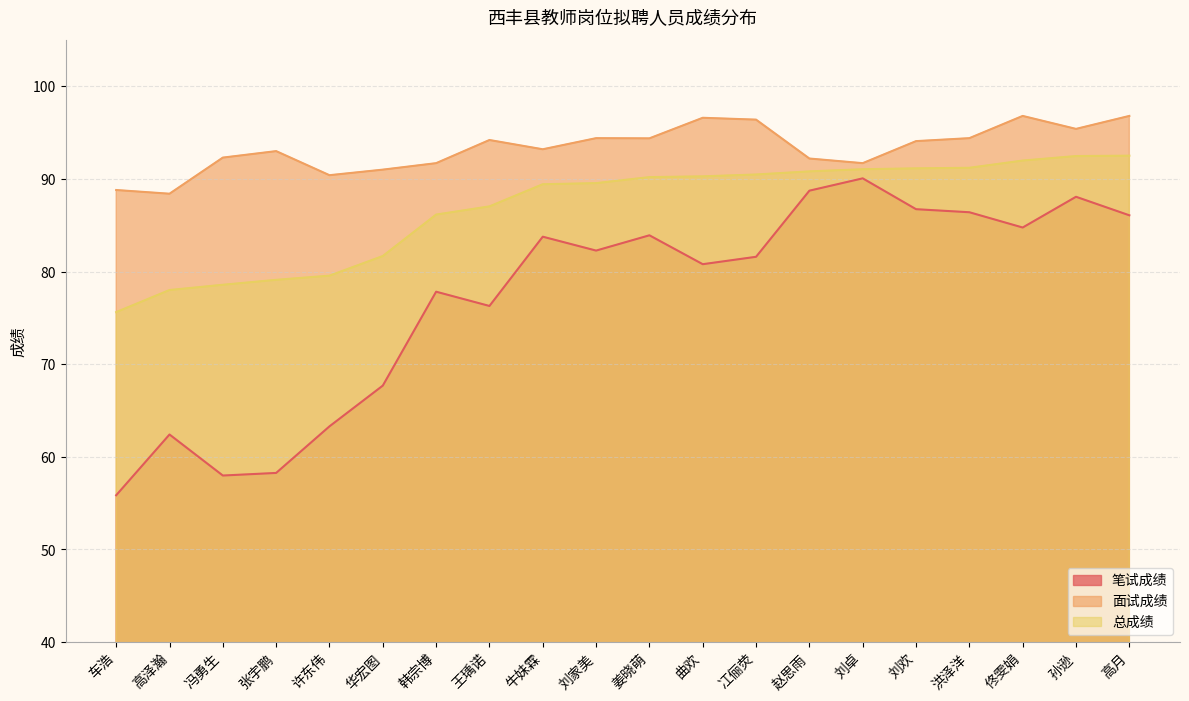

How many lines are shown in the chart?

3